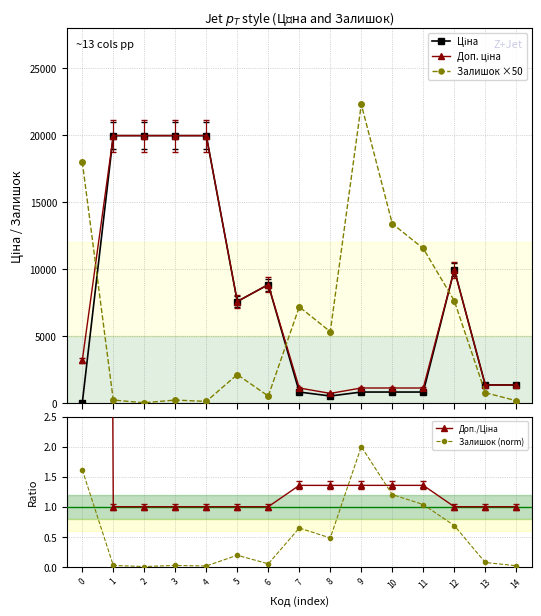

What is the average value of the Залишок ×50 series?

5990.0